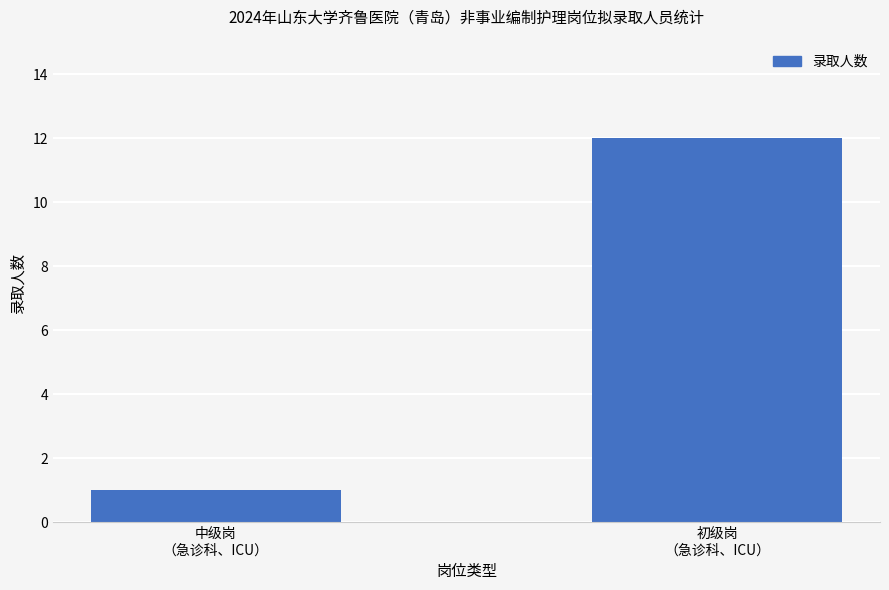

Reading left to right, extract all data points from this chart.

1	12